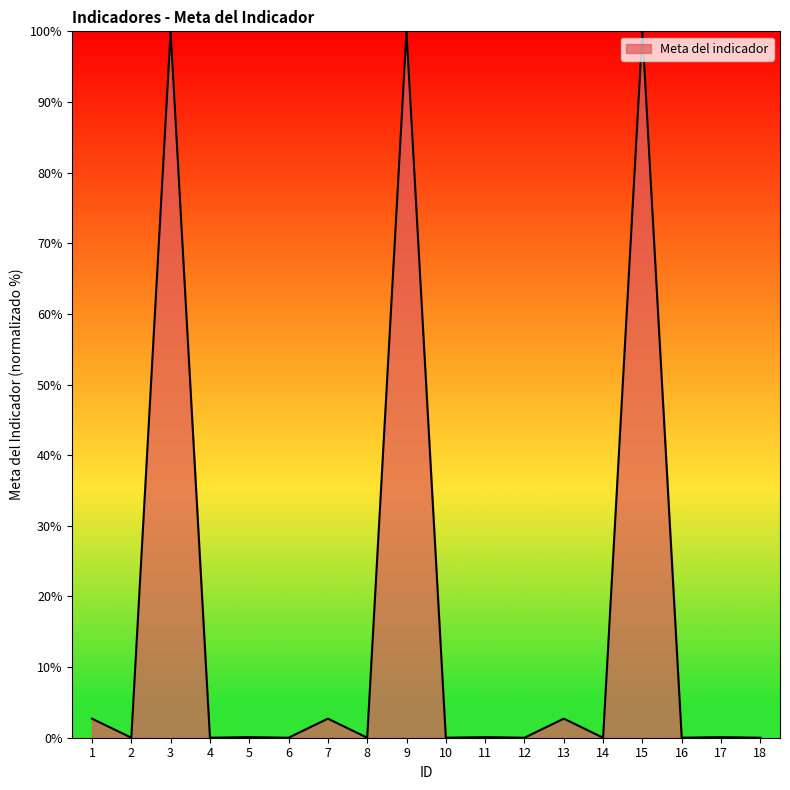

The value at 10 is 0.0. True or false?

True